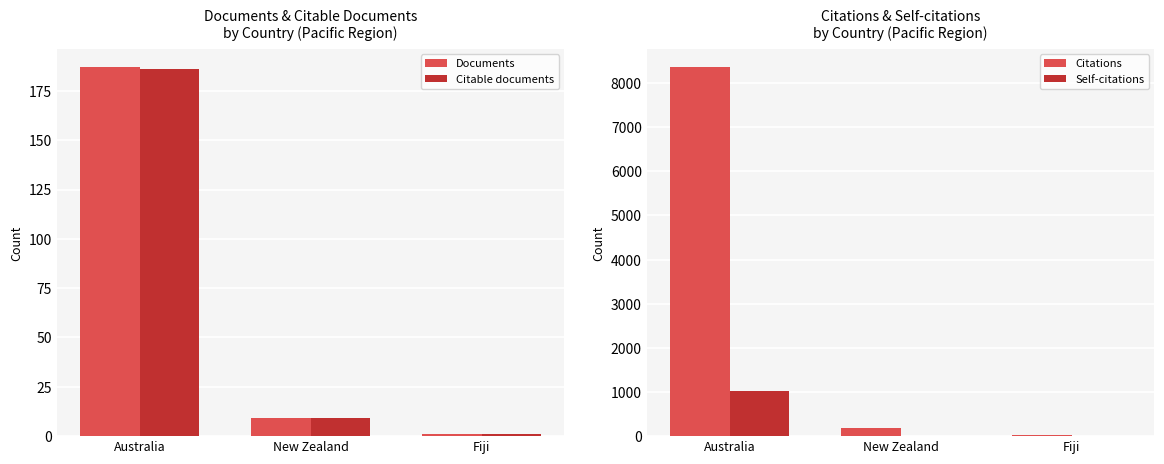

Reading left to right, transcribe all the data shown in this chart.

Documents: 187	9	1
Citable documents: 186	9	1
Citations: 8358	175	24
Self-citations: 1019	9	0